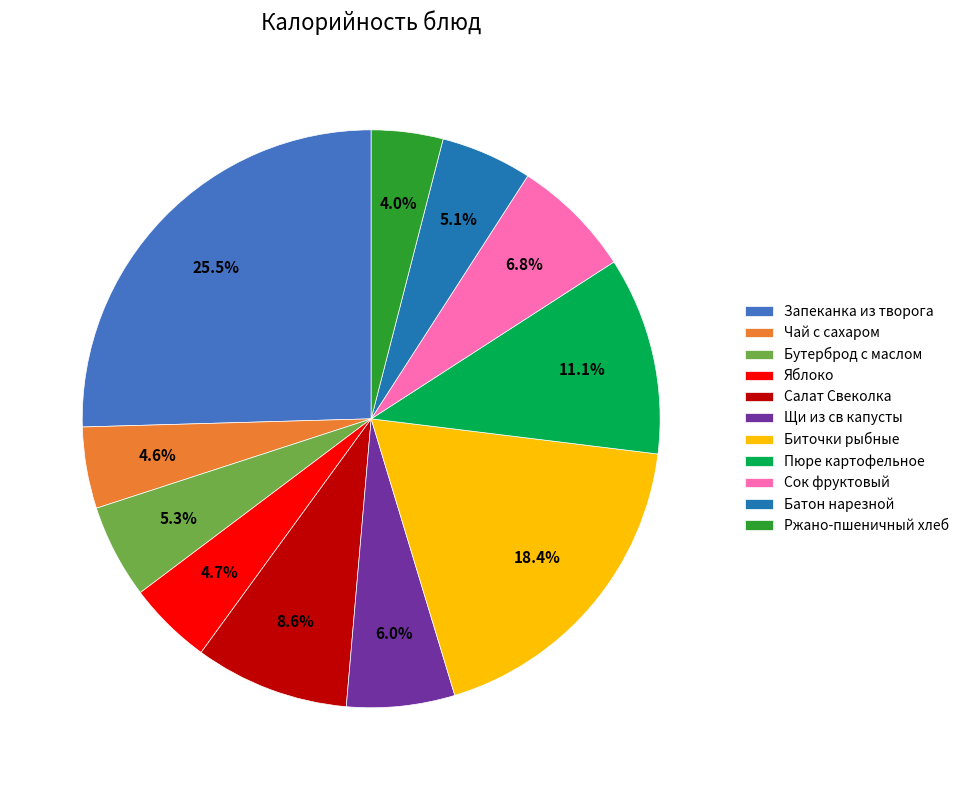

Is the sum of Батон нарезной and Биточки рыбные greater than half?

No